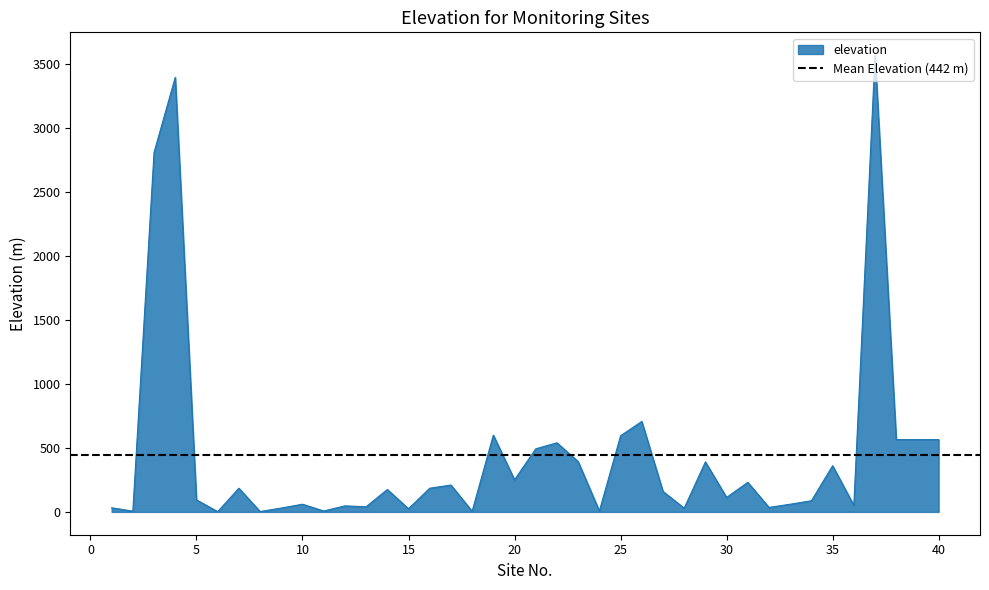

Rank the categories by value from highest to lowest.

37, 4, 3, 26, 19, 25, 38, 39, 40, 22, 21, 23, 29, 35, 20, 31, 17, 7, 16, 14, 27, 30, 5, 34, 10, 33, 36, 12, 13, 32, 1, 9, 28, 15, 11, 24, 2, 18, 8, 6